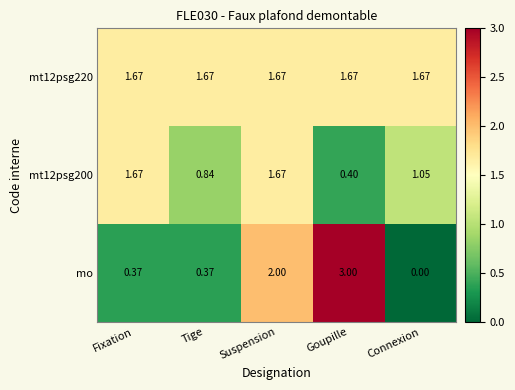

Which series has the largest range (max minus min)?

mo